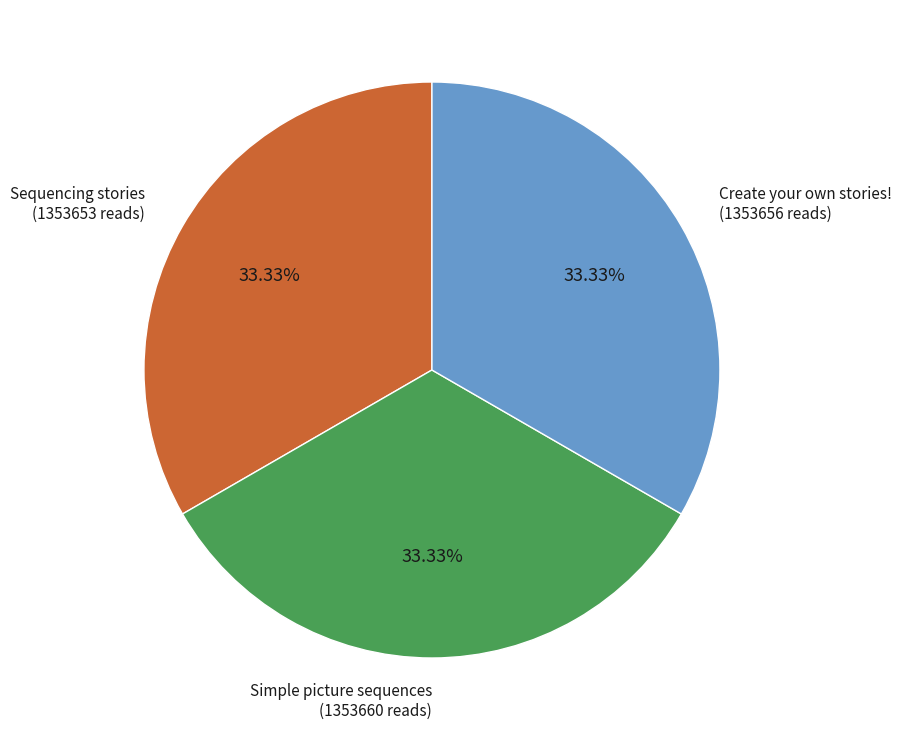

How many segments does this pie chart have?

3